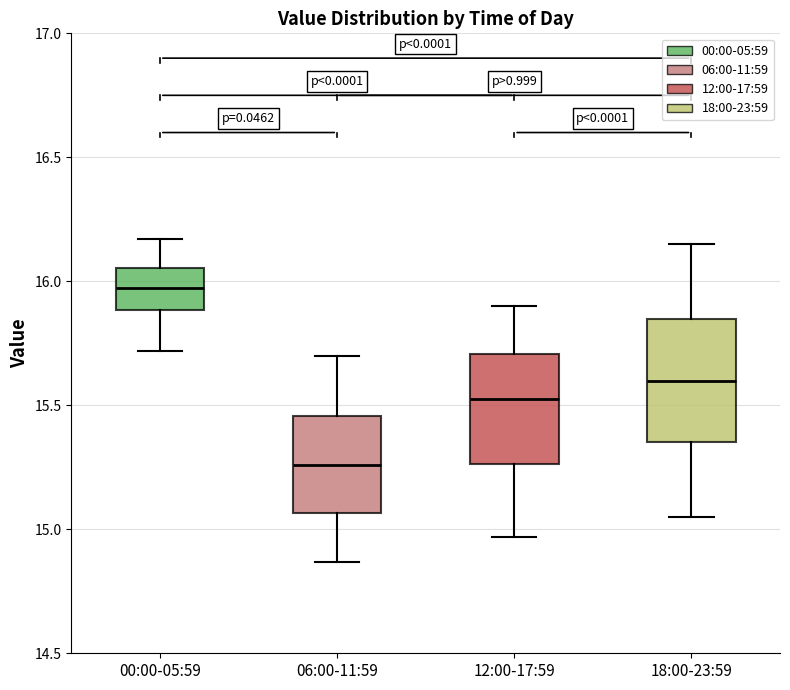

Which box's median line is the lowest?

06:00-11:59